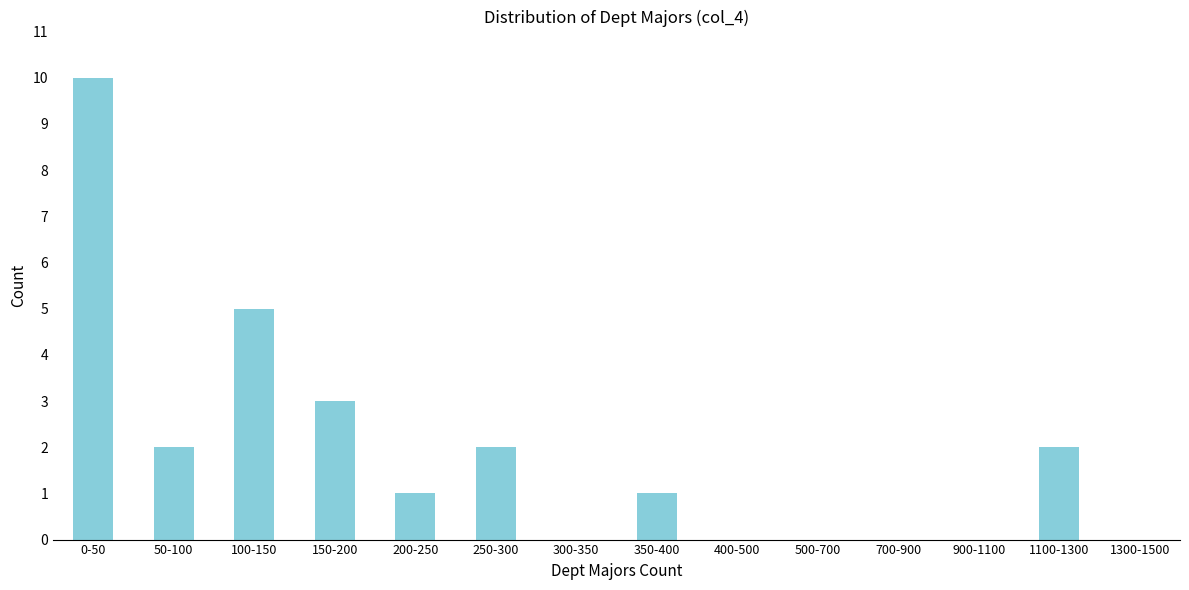

Reading left to right, what are all the values shown in this chart?

0-50=10	50-100=2	100-150=5	150-200=3	200-250=1	250-300=2	300-350=0	350-400=1	400-500=0	500-700=0	700-900=0	900-1100=0	1100-1300=2	1300-1500=0